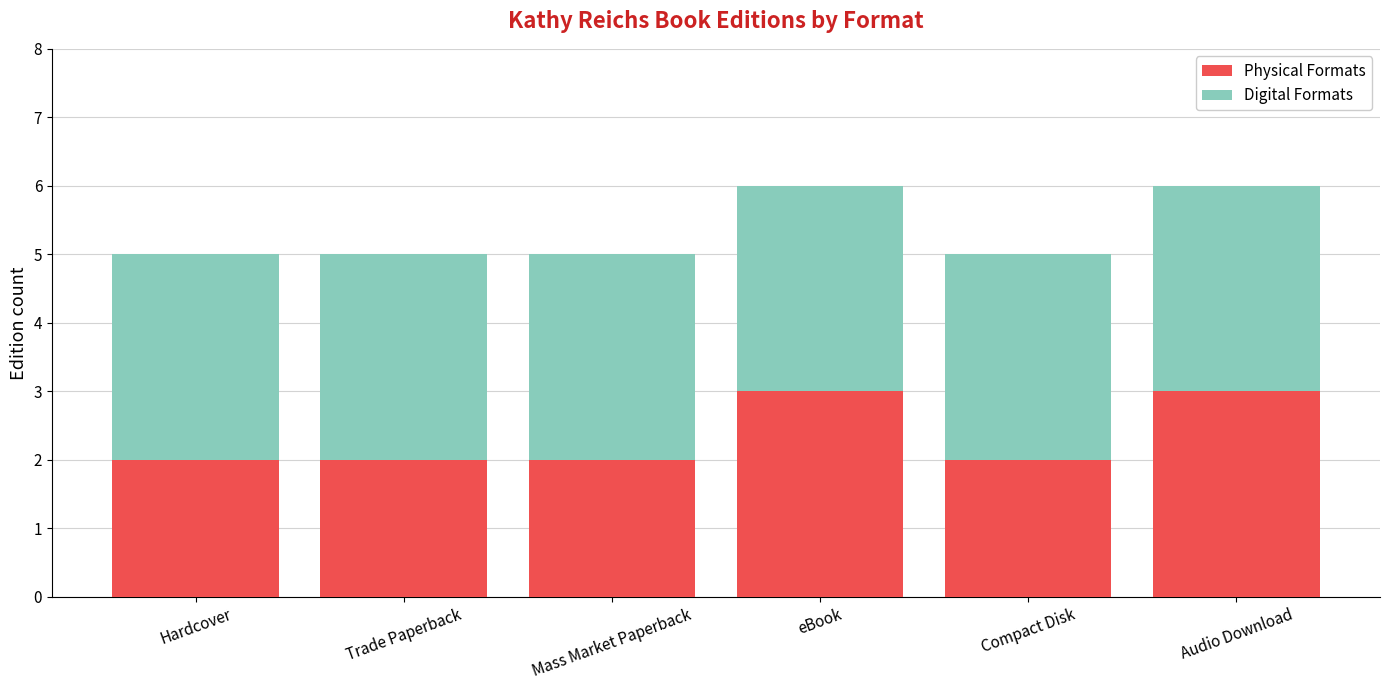

Reading left to right, what are the values for Physical Formats?

2	2	2	3	2	3